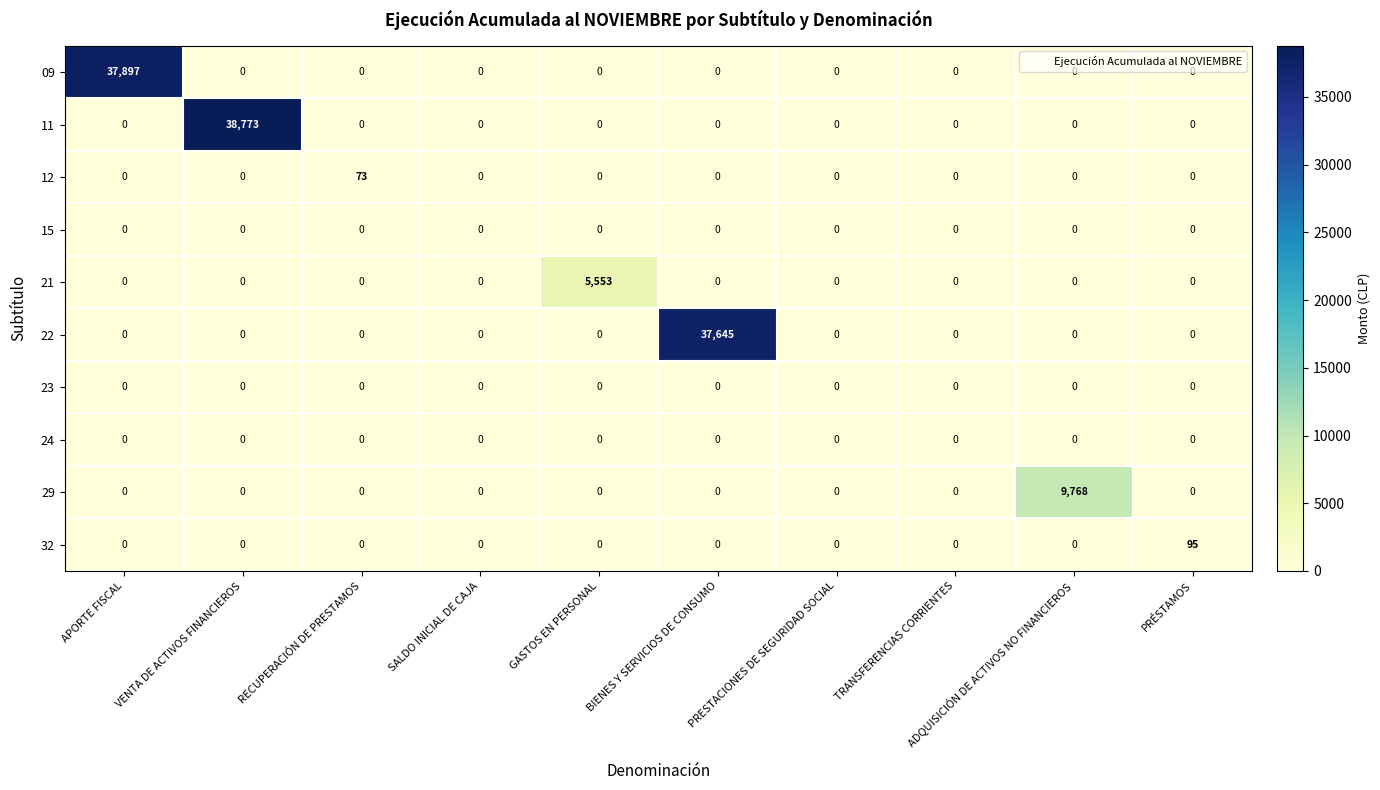

Which series has the largest range (max minus min)?

11